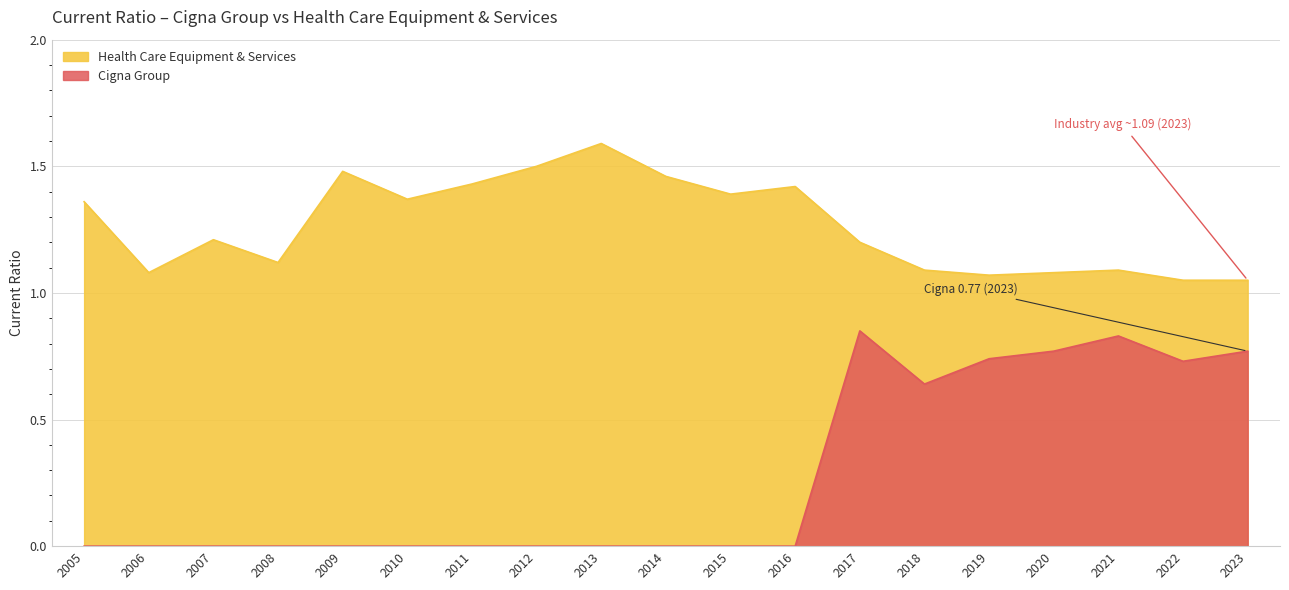

At 2013, list the series in order from smallest to largest.

Cigna Group, Health Care Equipment & Services